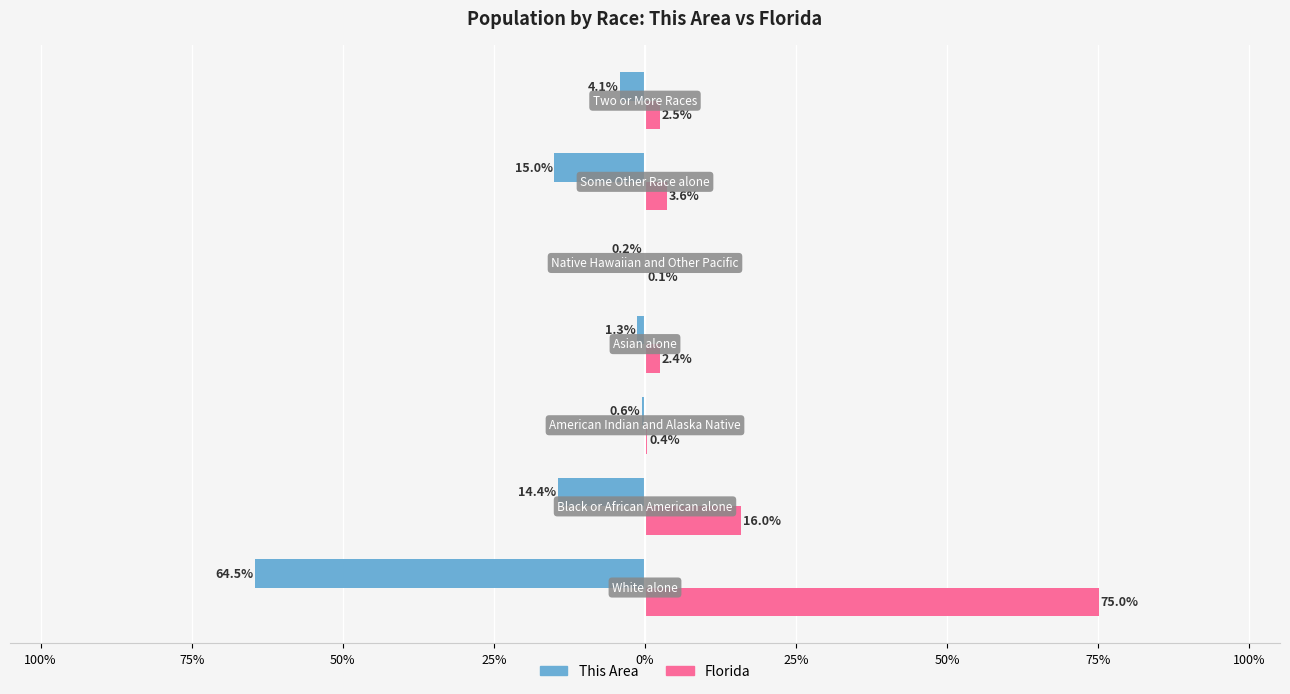

What are all the series names shown in the legend?

This Area, Florida